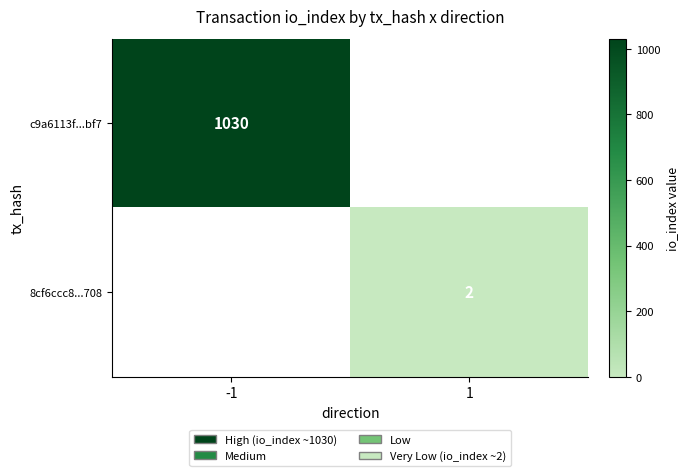

The c9a6113f...bf7 series shows 1030 at -1. True or false?

True